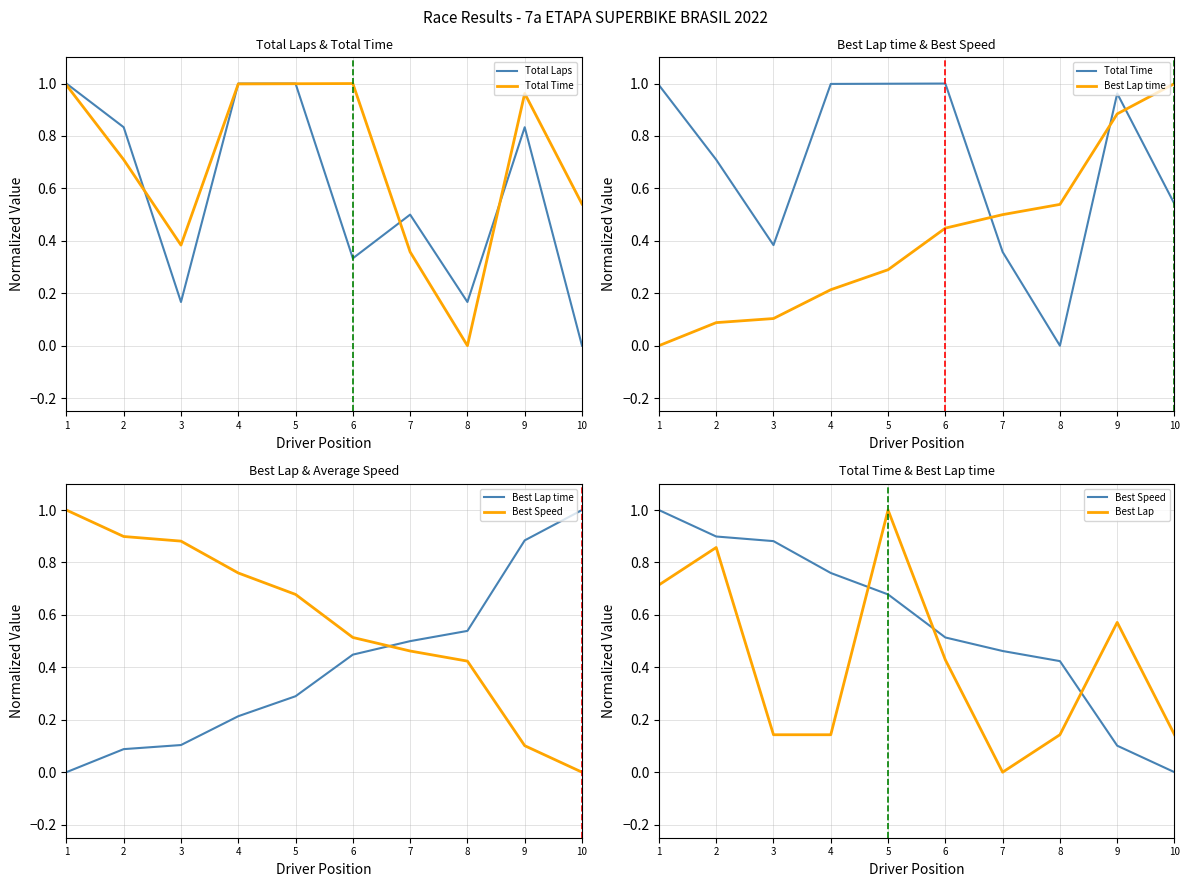

Rank the series at 8 from lowest to highest value.

Total Time, Best Lap, Total Laps, Best Speed, Best Lap time